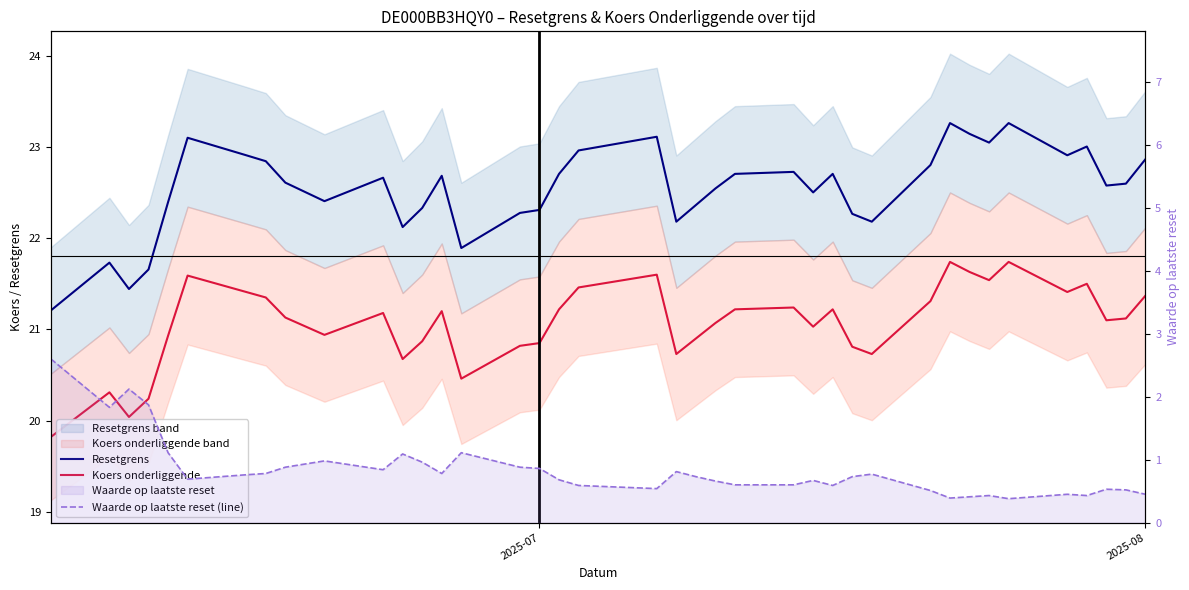

Which series has the largest range (max minus min)?

Waarde op laatste reset (line)